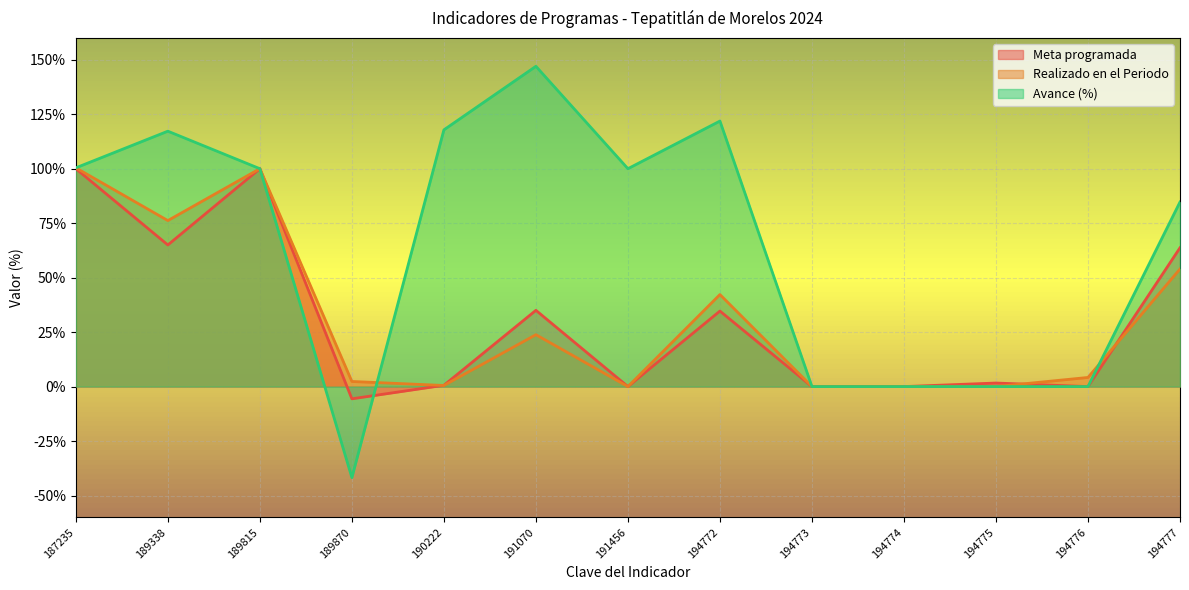

Reading left to right, transcribe all the data shown in this chart.

Meta programada: 187235=100.0	189338=65.0	189815=100.0	189870=-5.6	190222=0.6	191070=35.0	191456=0.0	194772=34.7	194773=0.0	194774=0.0	194775=1.6	194776=0.0	194777=63.7
Realizado en el Periodo: 187235=100.4	189338=76.2	189815=100.0	189870=2.3	190222=0.5	191070=23.8	191456=0.0	194772=42.2	194773=0.0	194774=0.0	194775=0.0	194776=4.2	194777=54.0
Avance (%): 187235=100.4	189338=117.2	189815=100.0	189870=-41.8	190222=117.8	191070=147.0	191456=100.0	194772=121.9	194773=0.0	194774=0.0	194775=0.0	194776=0.0	194777=84.7